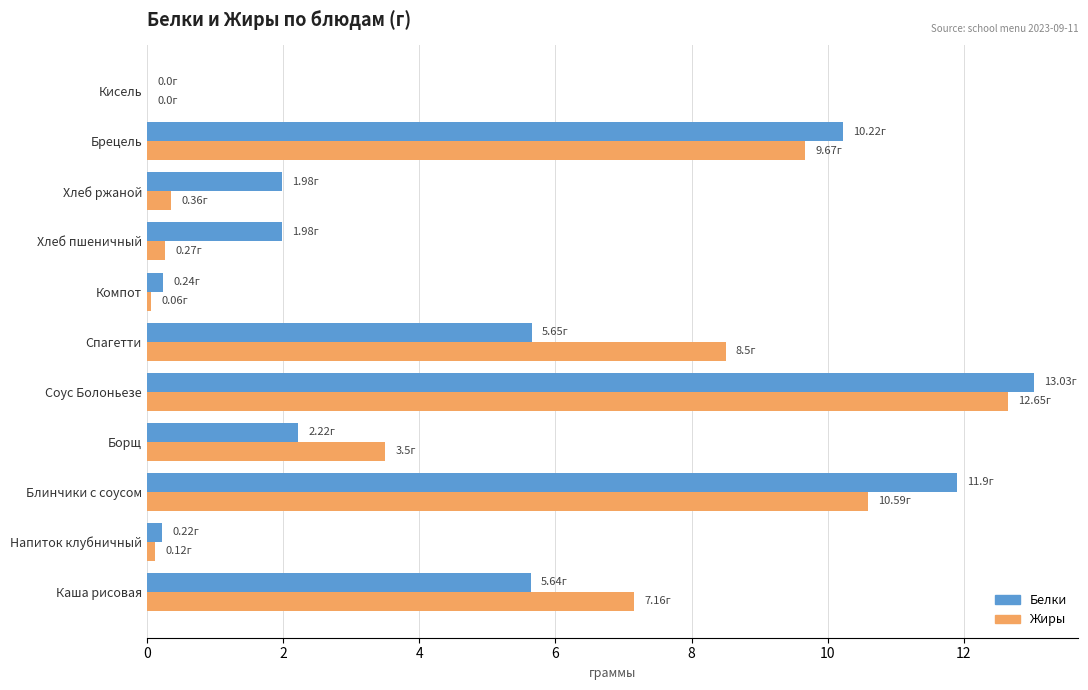

Is the value of Белки at Соус Болоньезе greater than the value of Жиры at Кисель?

Yes